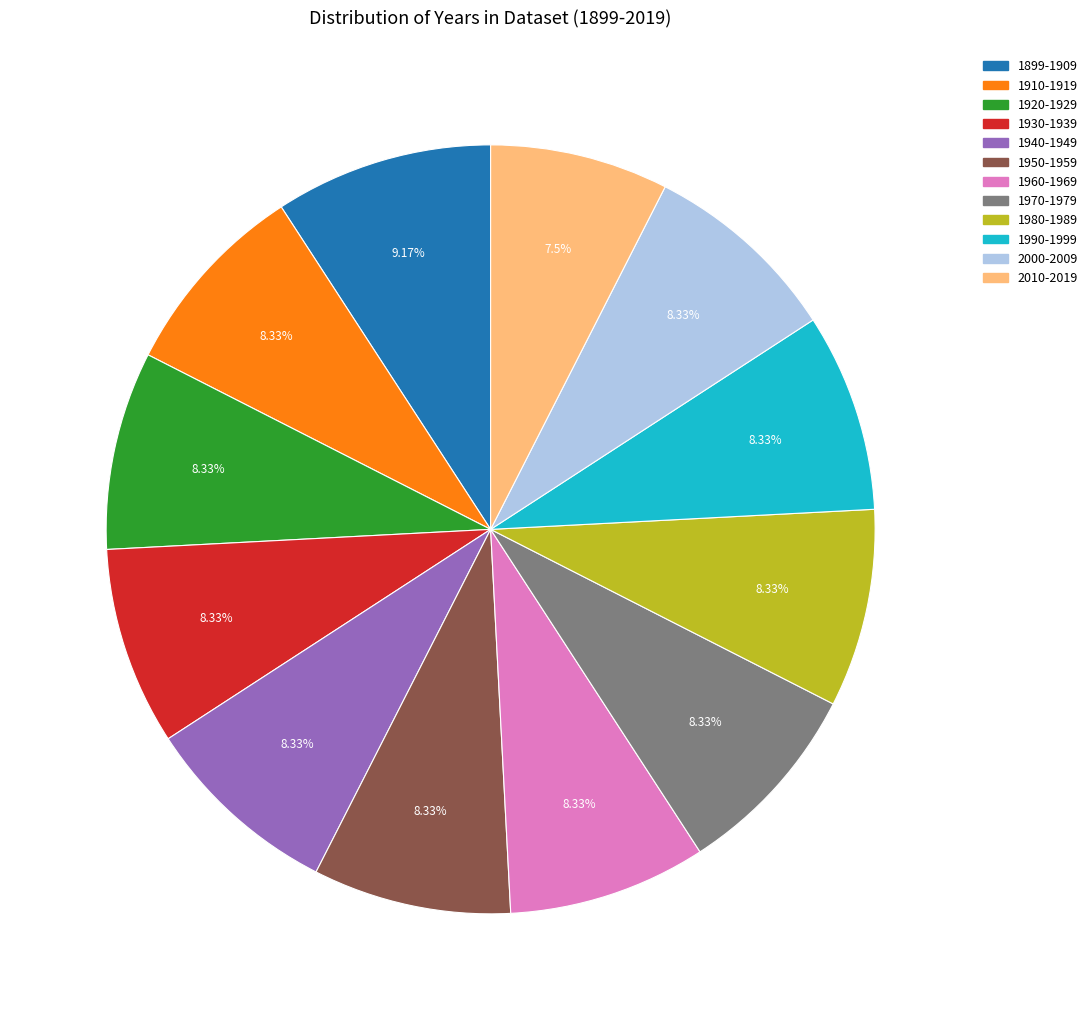

Count the number of slices in the pie.

12